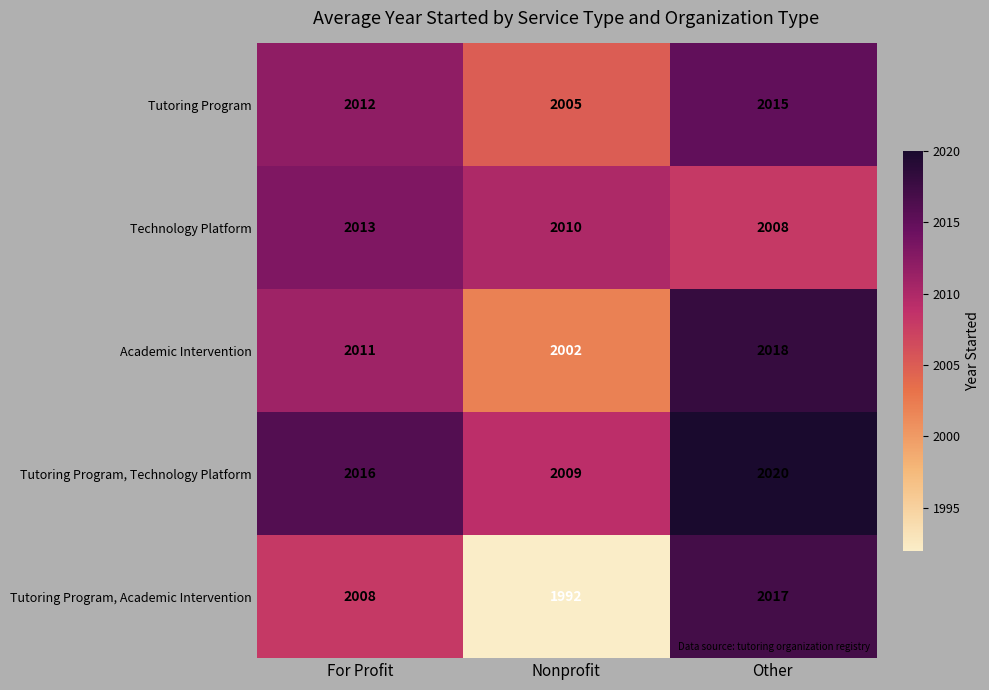

What is the minimum value for Tutoring Program, Academic Intervention?

1992